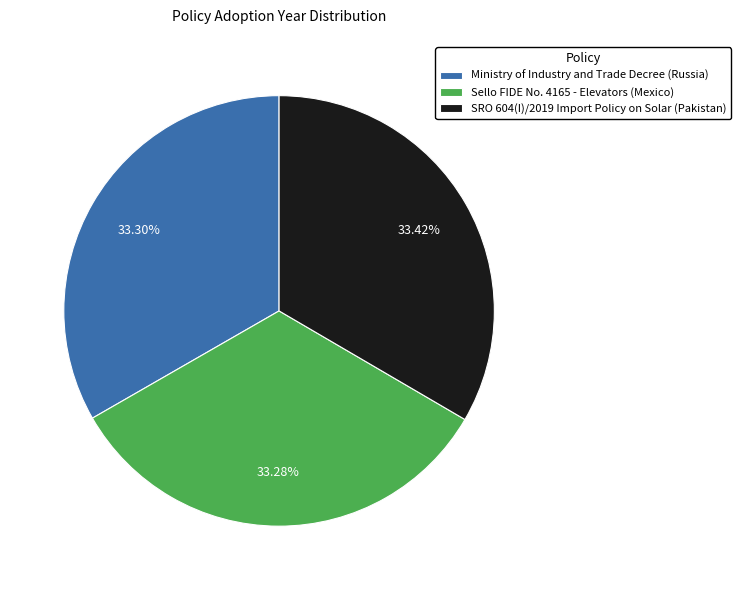

True or false: Sello FIDE No. 4165 - Elevators (Mexico) accounts for 18% of the total.

False